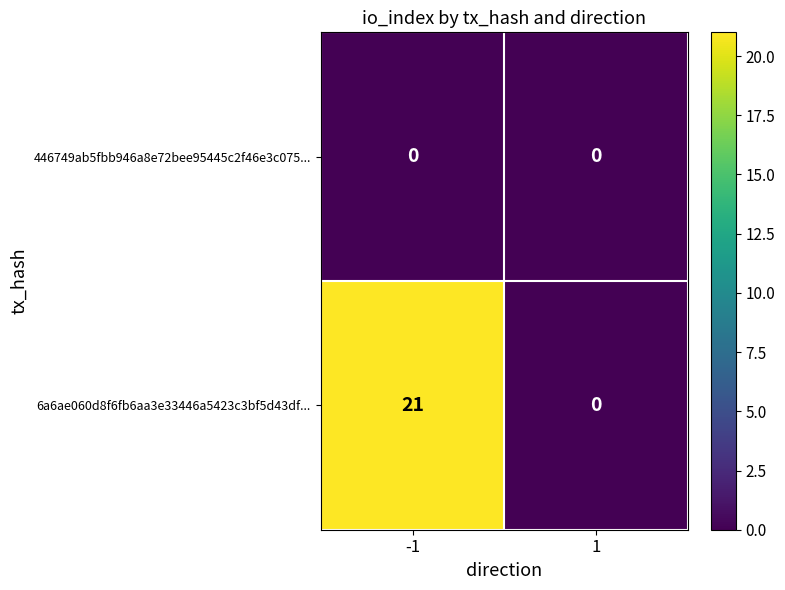

Is the value of 6a6ae060d8f6fb6aa3e33446a5423c3bf5d43df... at -1 greater than the value of 446749ab5fbb946a8e72bee95445c2f46e3c075... at 1?

Yes